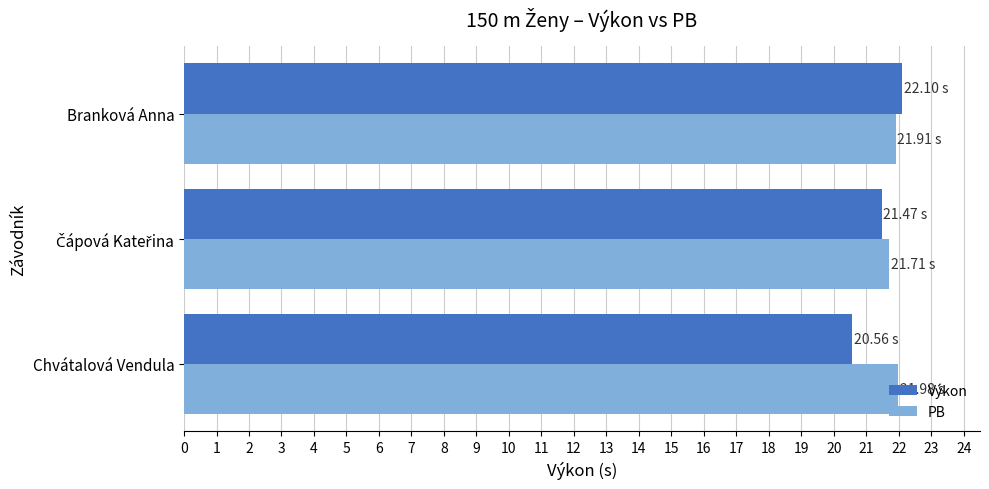

Which series has the largest range (max minus min)?

Výkon